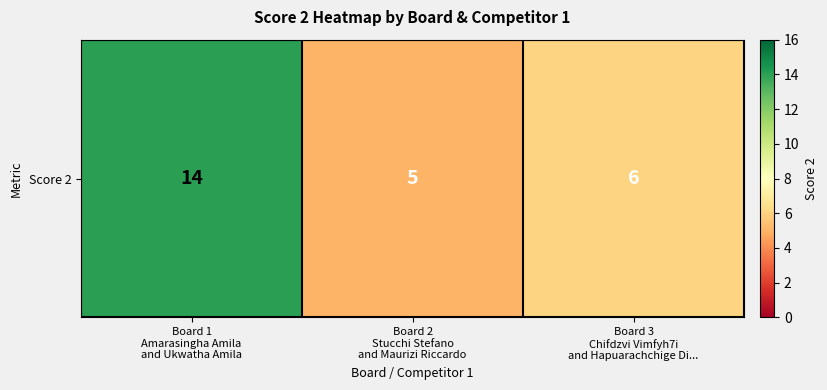

List the labels in order of value, largest first.

Board 1
Amarasingha Amila
and Ukwatha Amila, Board 3
Chifdzvi Vimfyh7i
and Hapuarachchige Di..., Board 2
Stucchi Stefano
and Maurizi Riccardo